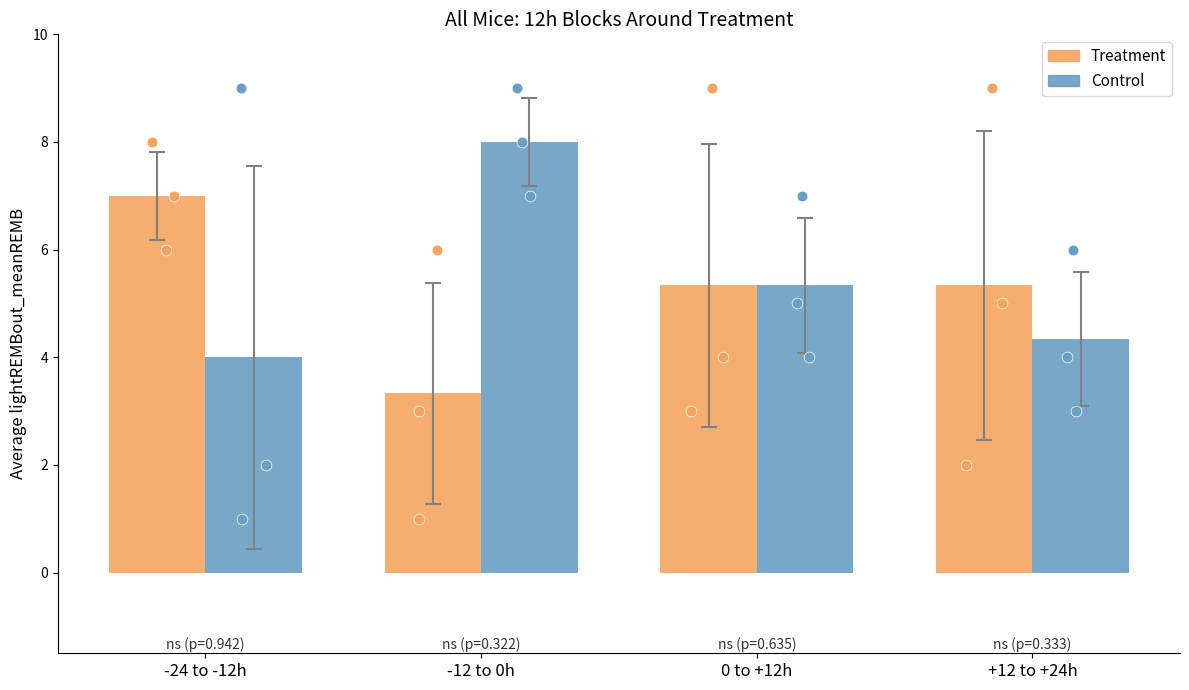

Which series reaches the minimum Y coordinate?

Treatment